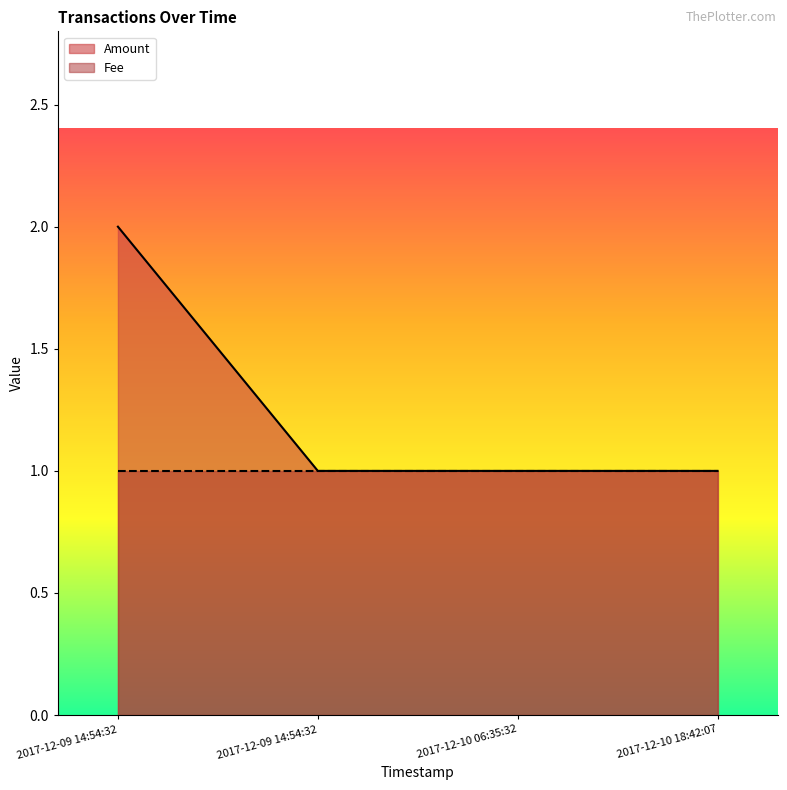

What is the label of the 2nd point from the left?

2017-12-09 14:54:32